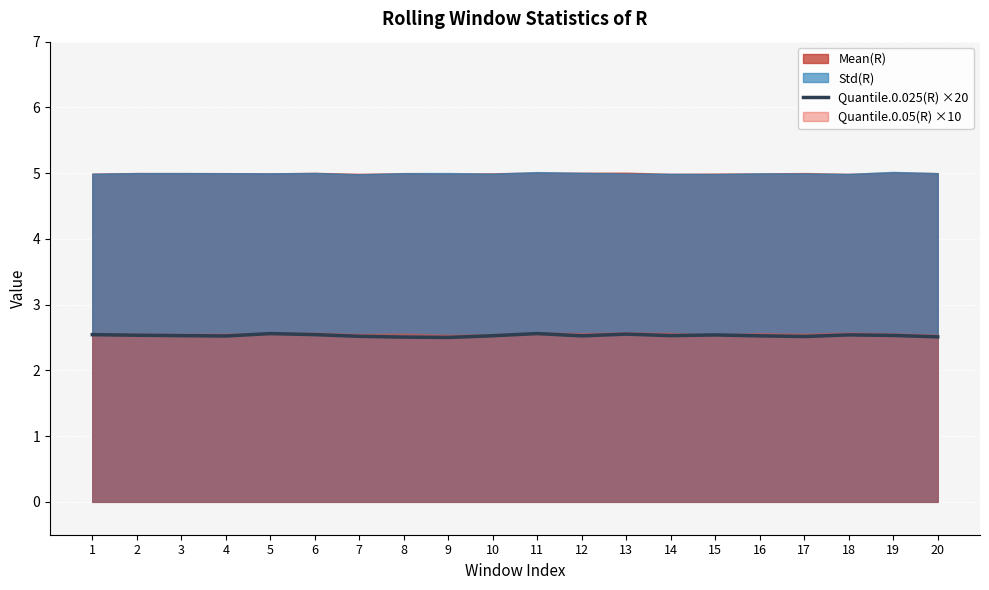

List the labels in order of value, smallest first.

9, 8, 20, 17, 7, 4, 12, 16, 10, 14, 3, 19, 2, 15, 18, 1, 6, 13, 5, 11